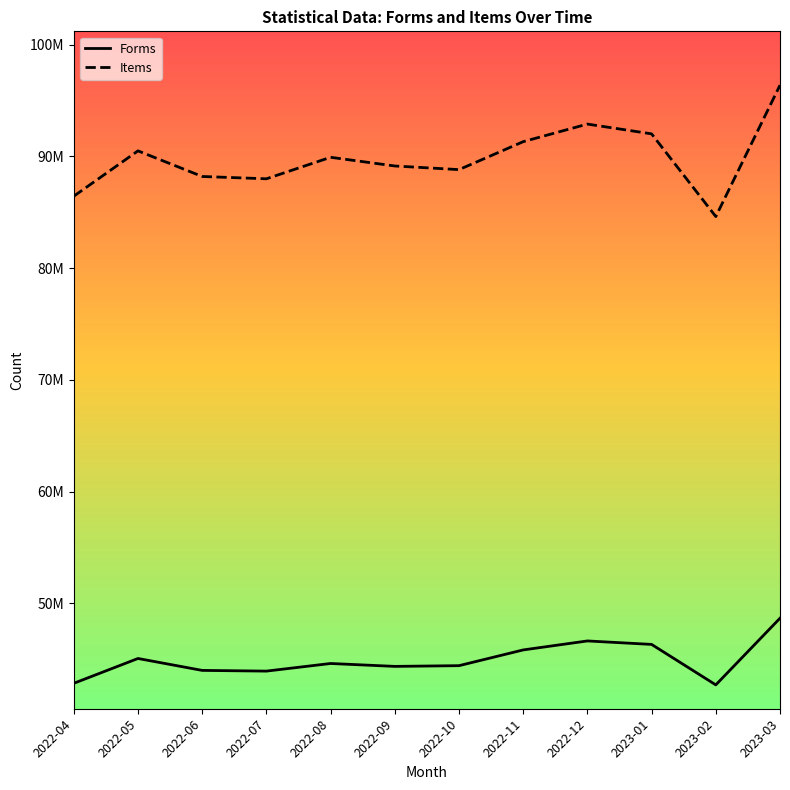

Does the chart have visible grid lines?

No